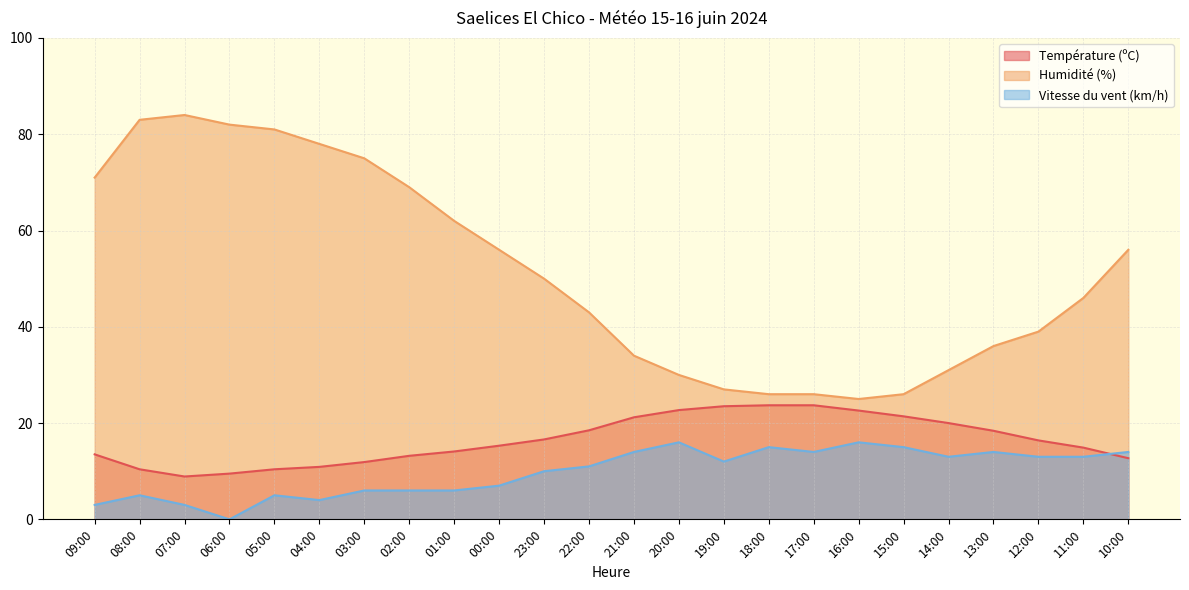

How many lines are shown in the chart?

3